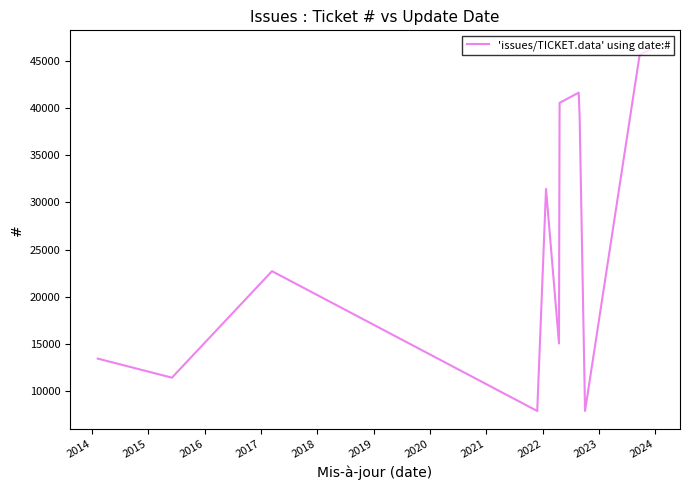

Is this an area chart (filled region under the line)?

No